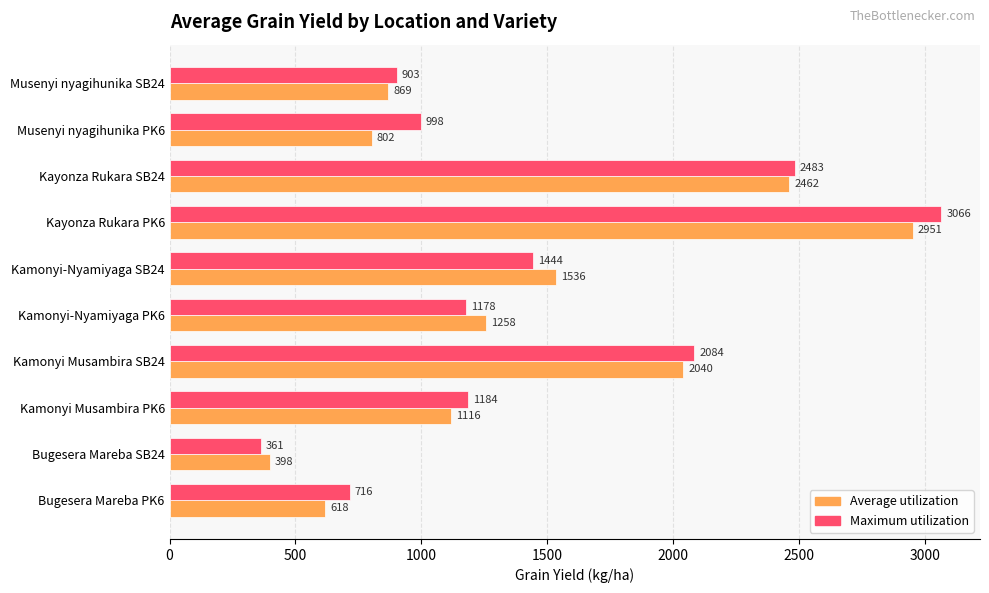

Read the Average utilization value at Kamonyi-Nyamiyaga SB24.

1536.4